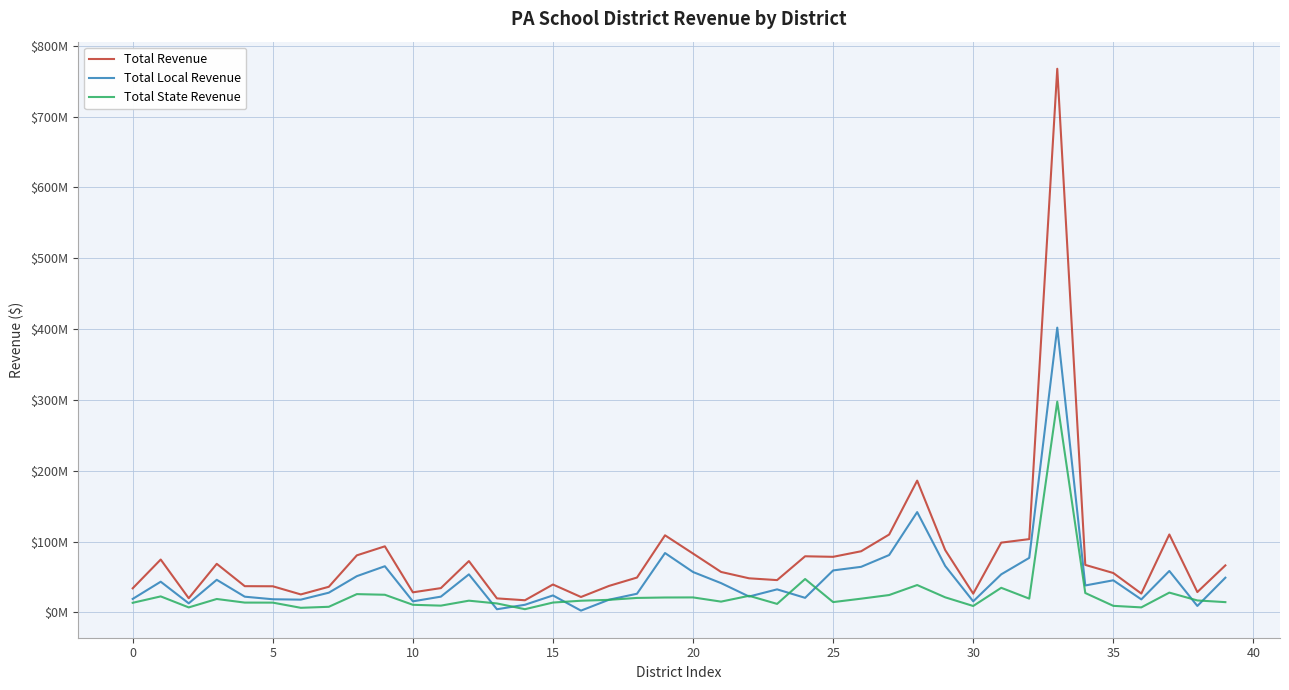

Does the chart have visible grid lines?

Yes